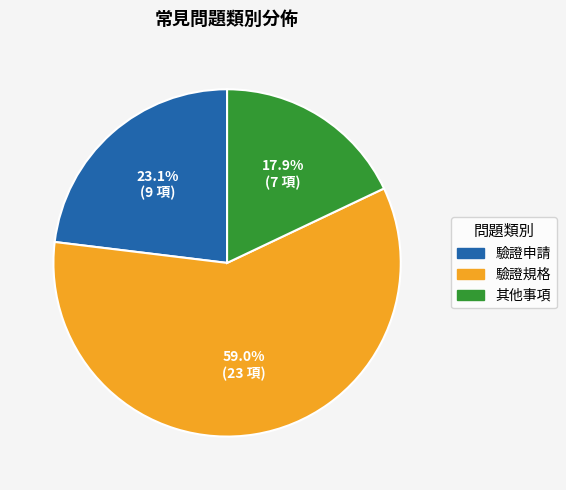

To the nearest percent, what is the combined percentage of 驗證申請 and 驗證規格?

82%